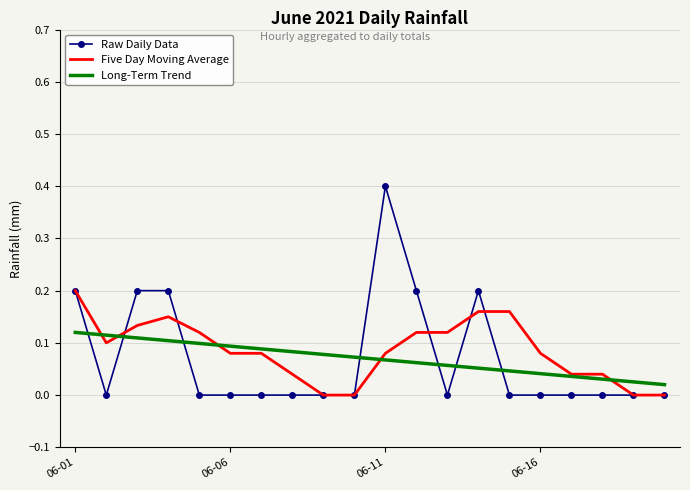

What is the greatest value displayed?

0.4